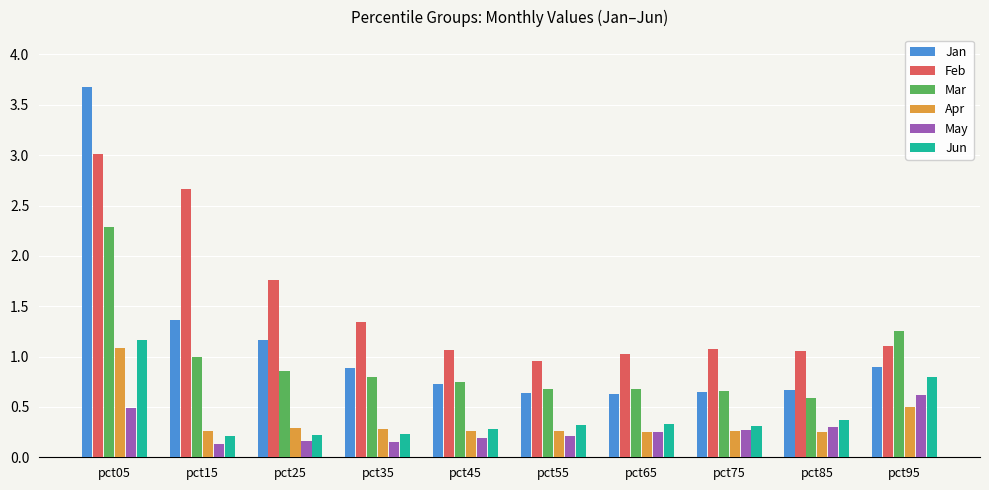

What is the greatest value displayed?

3.7